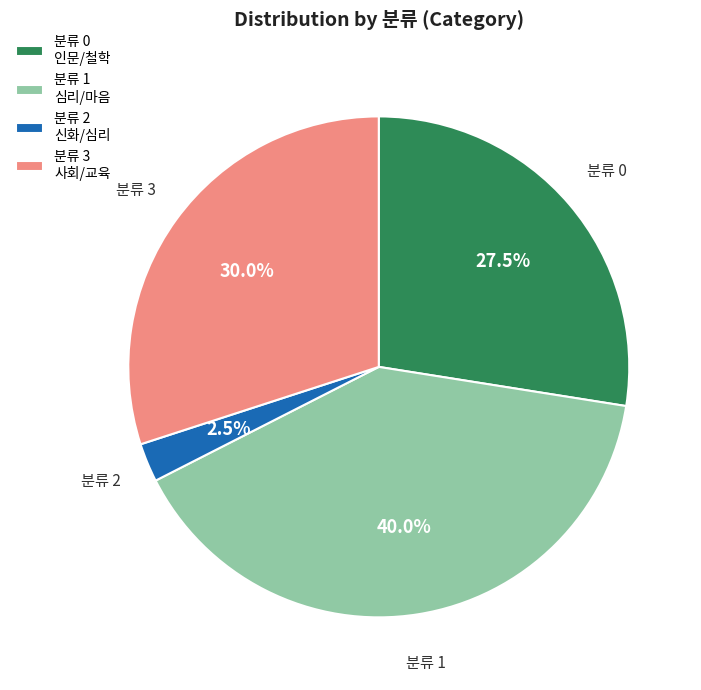

How many slices are in this pie chart?

4